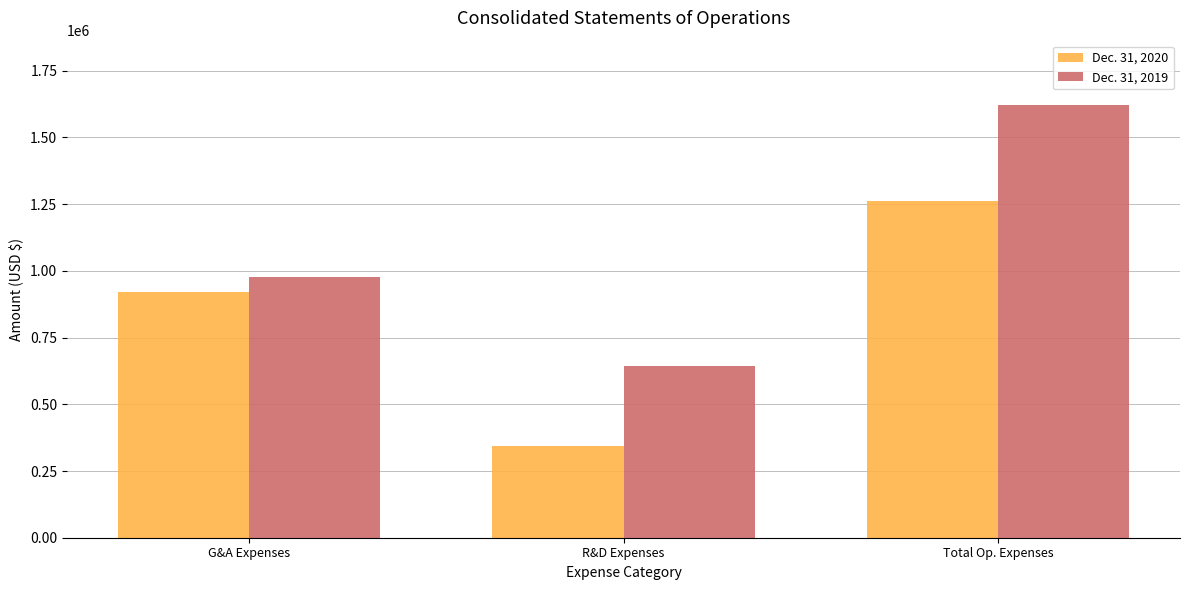

Which series changed the most between G&A Expenses and Total Op. Expenses?

Dec. 31, 2019